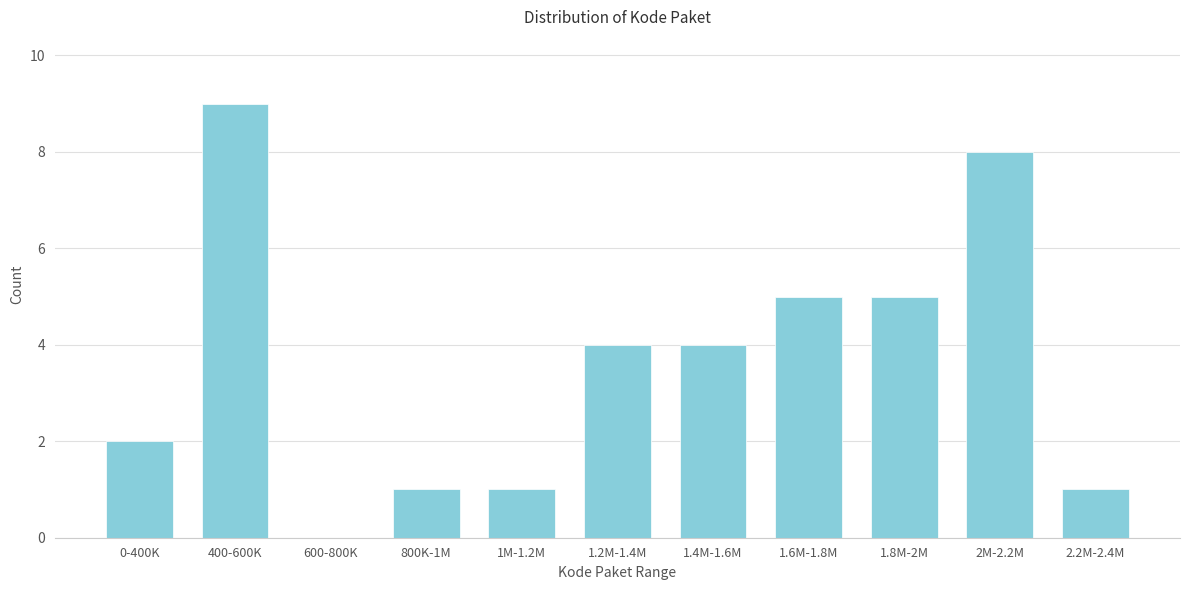

Reading left to right, what are all the values shown in this chart?

0-400K=2	400-600K=9	600-800K=0	800K-1M=1	1M-1.2M=1	1.2M-1.4M=4	1.4M-1.6M=4	1.6M-1.8M=5	1.8M-2M=5	2M-2.2M=8	2.2M-2.4M=1